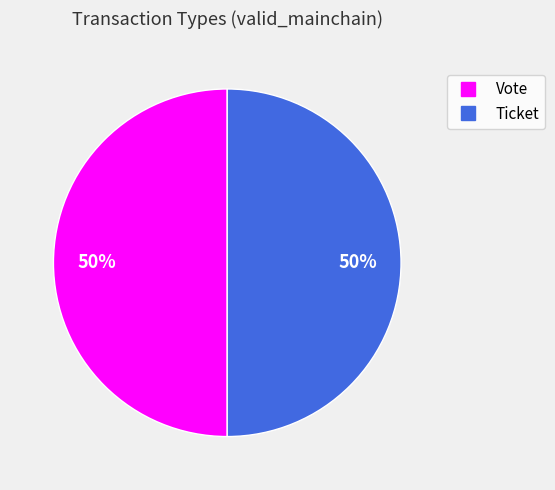

To the nearest percent, what is the average slice percentage?

50%